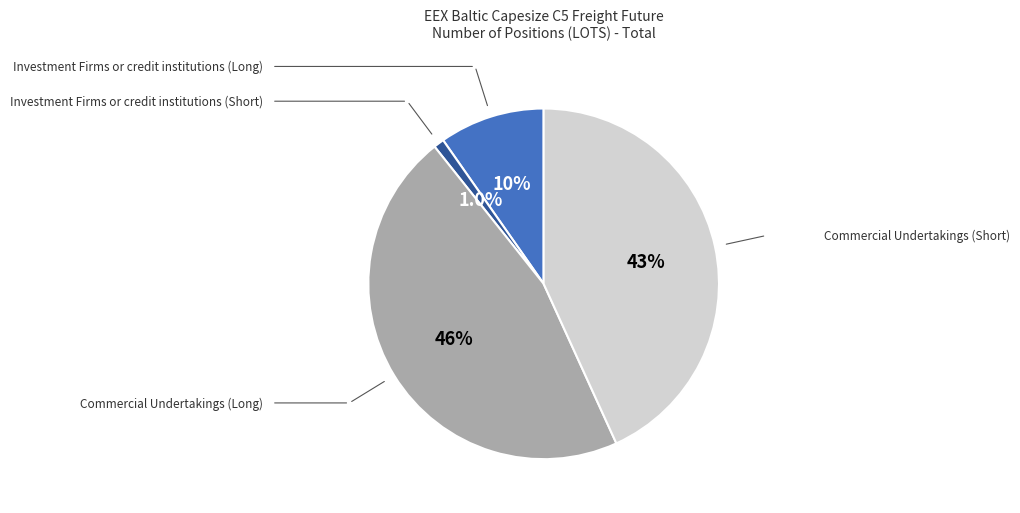

Is there a majority slice in this chart?

No